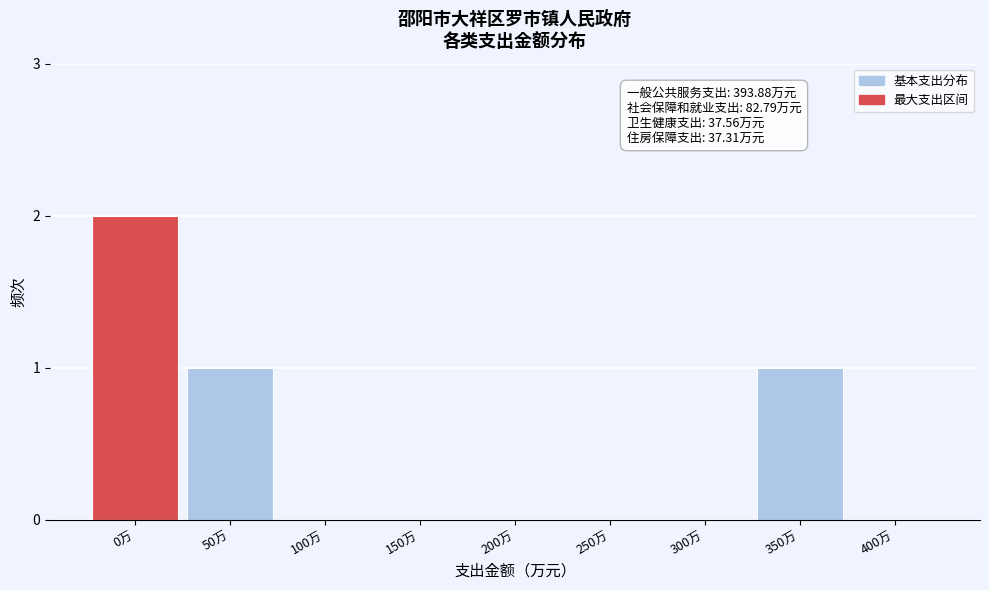

Reading left to right, list all the values displayed in this chart.

0万=2	50万=1	100万=0	150万=0	200万=0	250万=0	300万=0	350万=1	400万=0